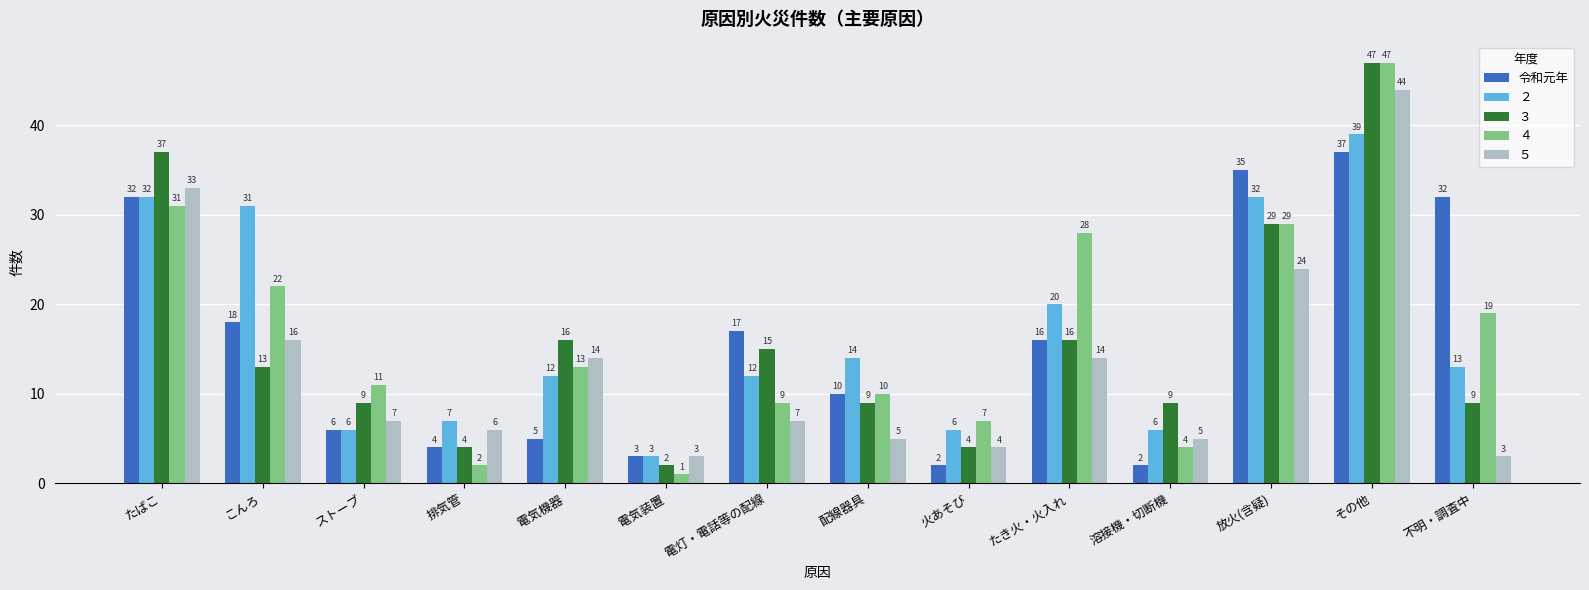

Are the bars grouped side by side (vs. stacked)?

Yes